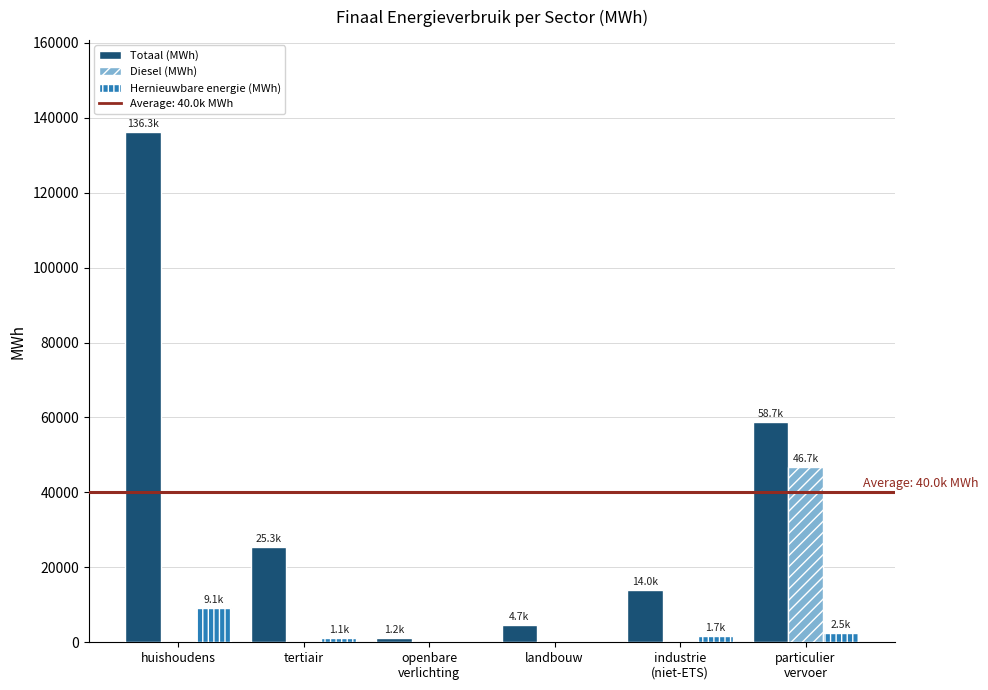

Which series has the widest spread of values?

Totaal (MWh)